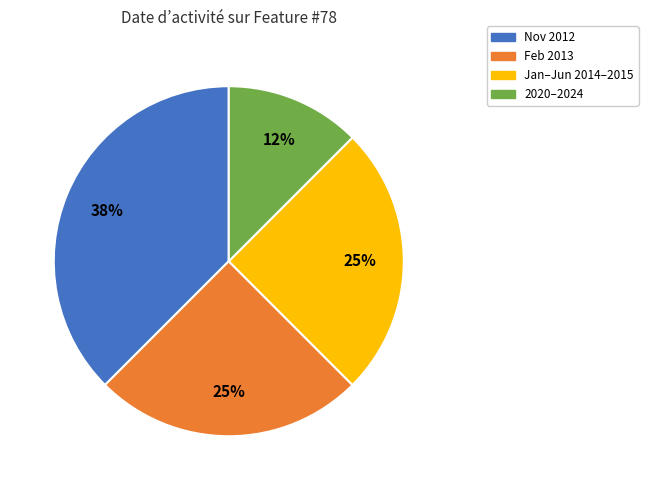

To the nearest percent, what is the average slice percentage?

25%